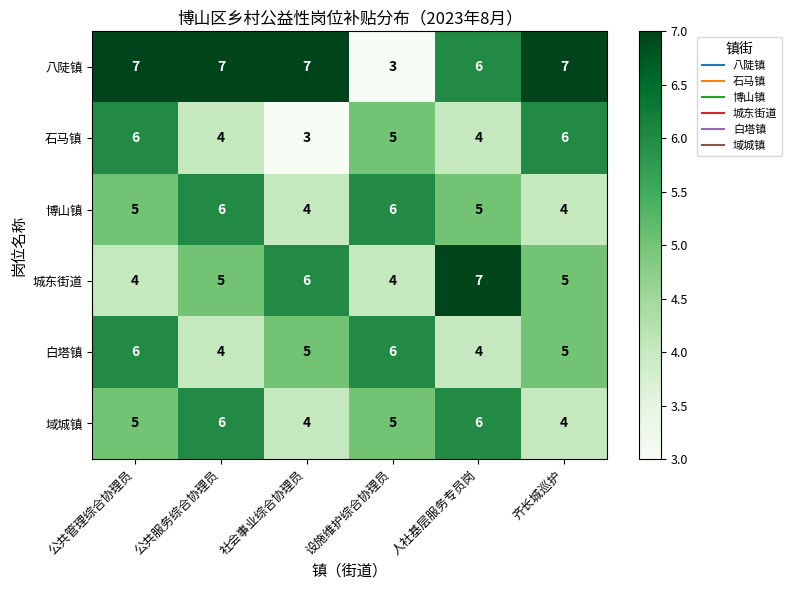

What is the maximum value for 城东街道?

7